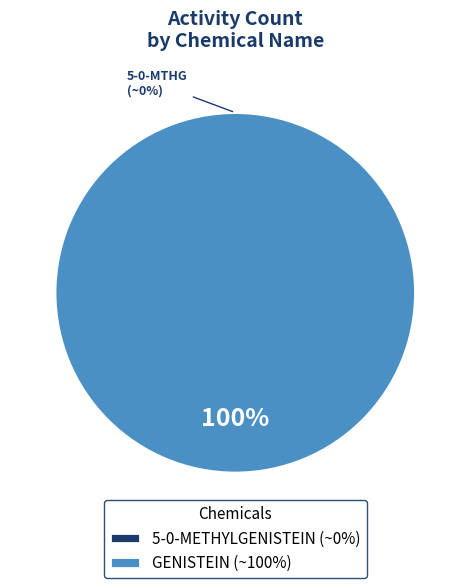

To the nearest percent, what portion does GENISTEIN represent?

100%